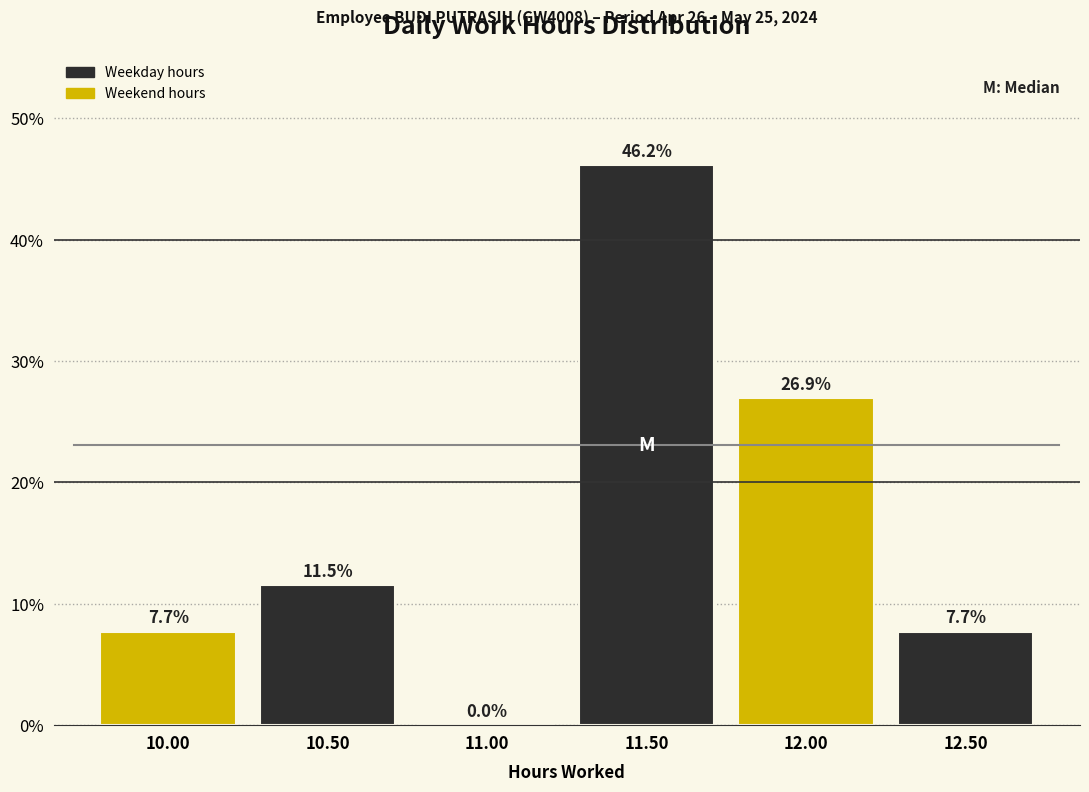

What is the height of the bar covering 9.75 to 10.25 on the x-axis?

7.7